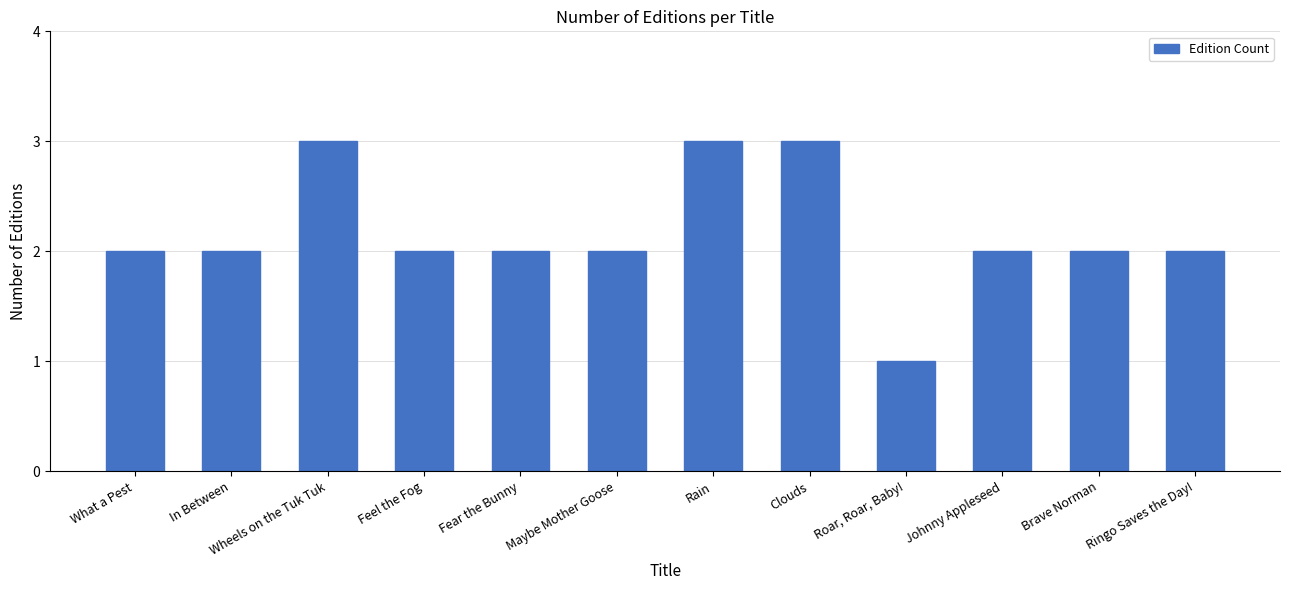

How many distinct data groups are displayed?

1